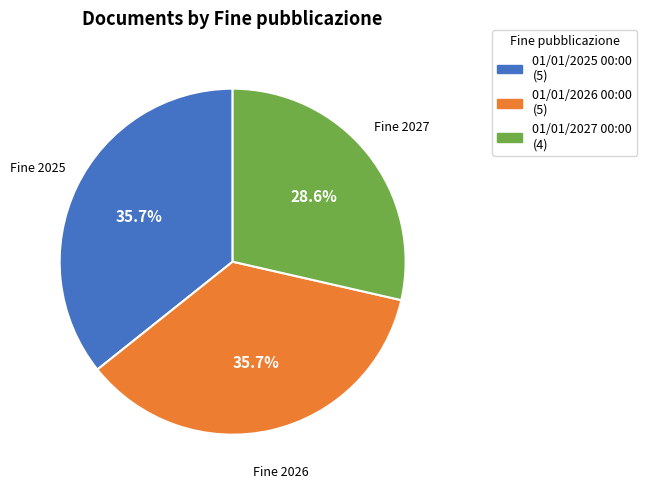

Is it true that 01/01/2025 00:00 is 36% of the pie?

True